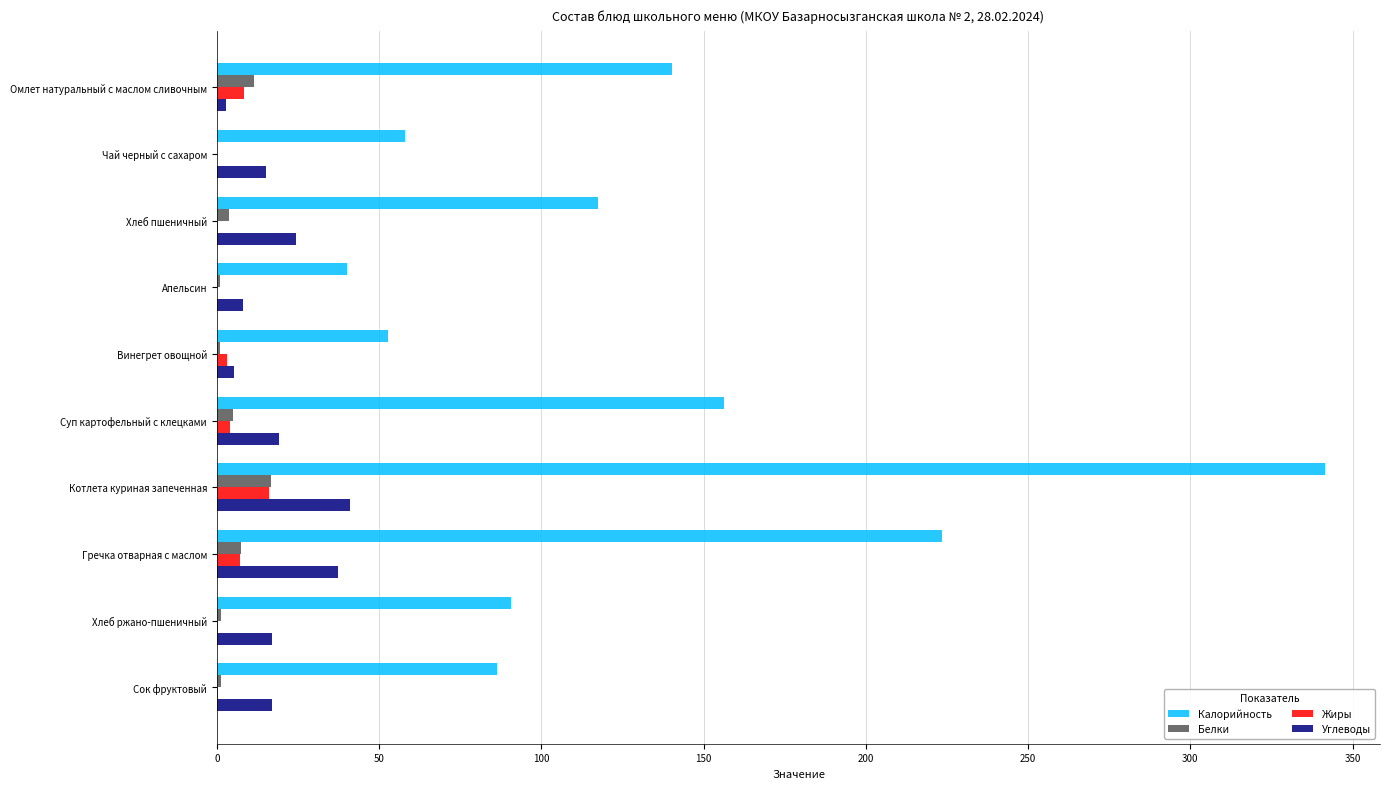

What is the maximum value for Белки?

16.6